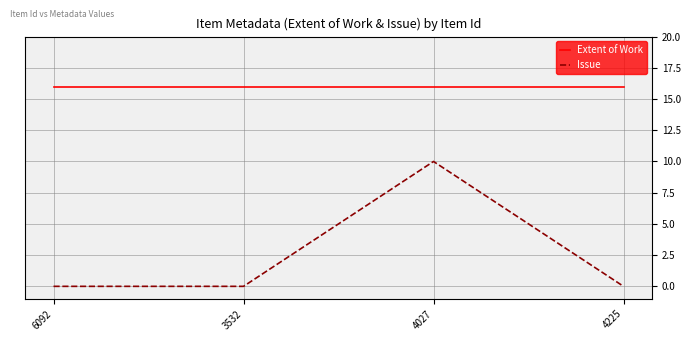

True or false: Issue has a value of -6 at 6092.

False